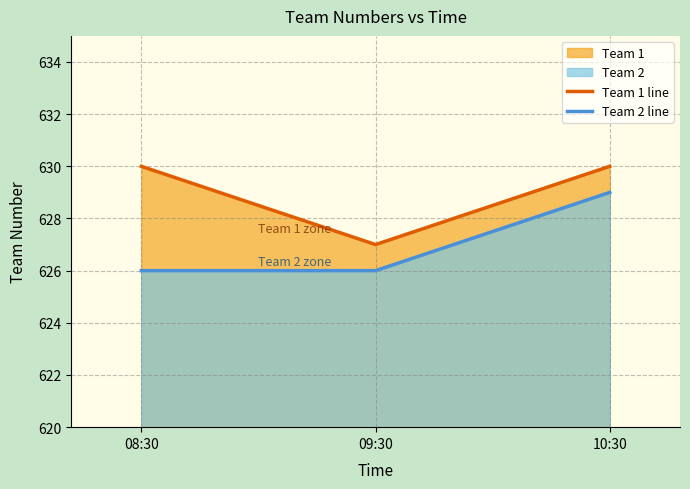

How many Team 2 line values are between 626 and 629?

3